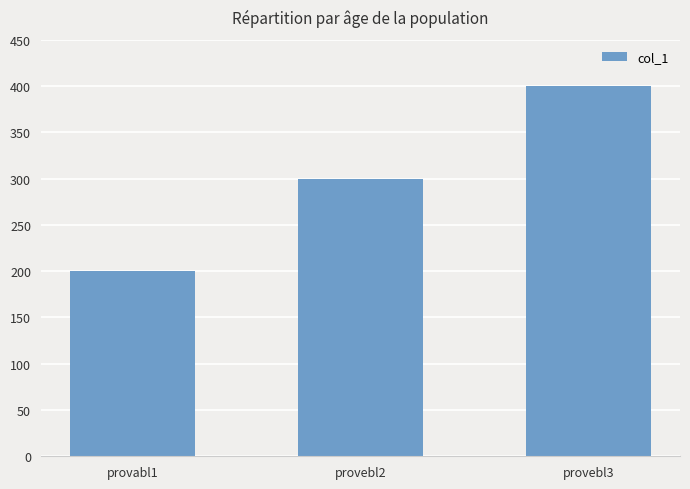

What is the difference between the maximum and minimum values?

200